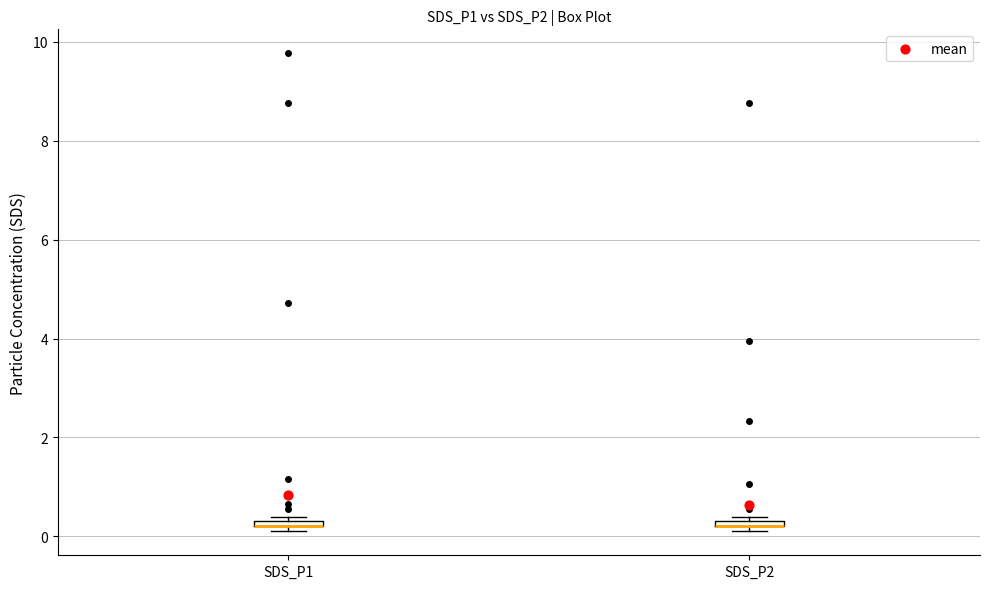

Where is the lower edge of the box for SDS_P1 on the y-axis? The values are not printed on the chart, so give them approximately, as read against the axis.

0.2